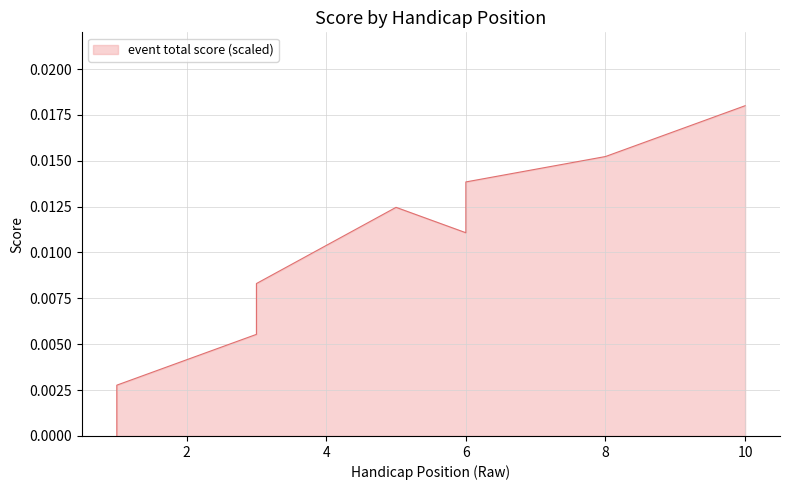

How many lines are shown in the chart?

1